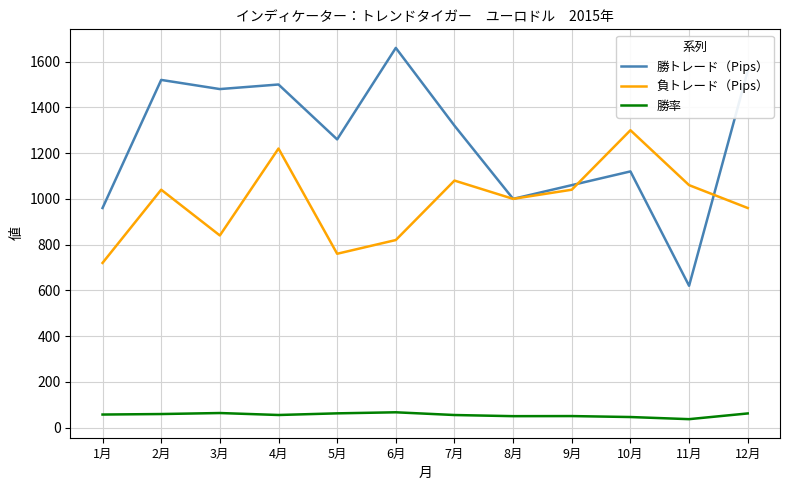

True or false: 勝トレード（Pips） and 勝率 intersect in this chart.

False